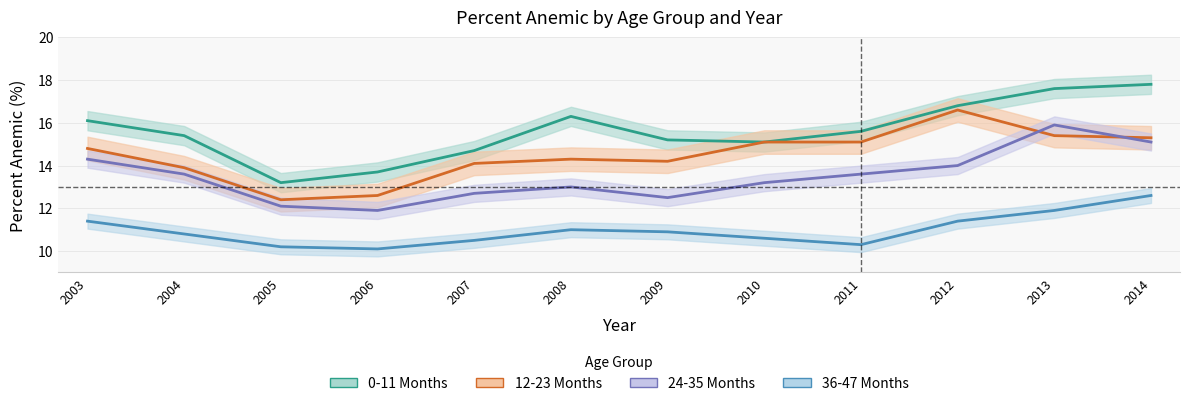

True or false: 24-35 Months and 0-11 Months intersect in this chart.

False